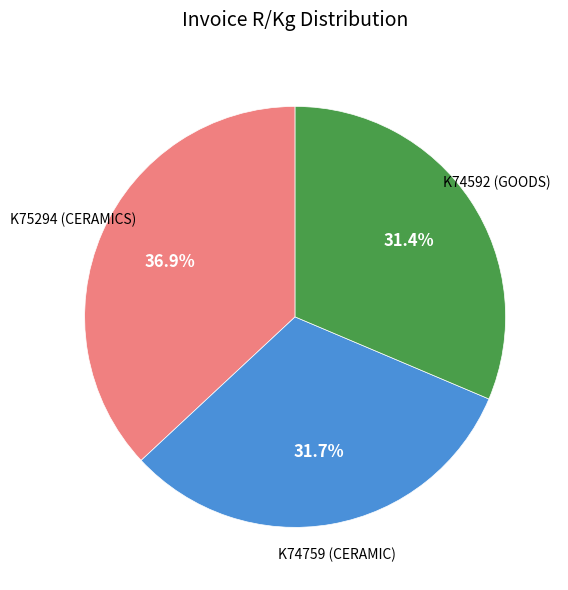

Is there a majority slice in this chart?

No